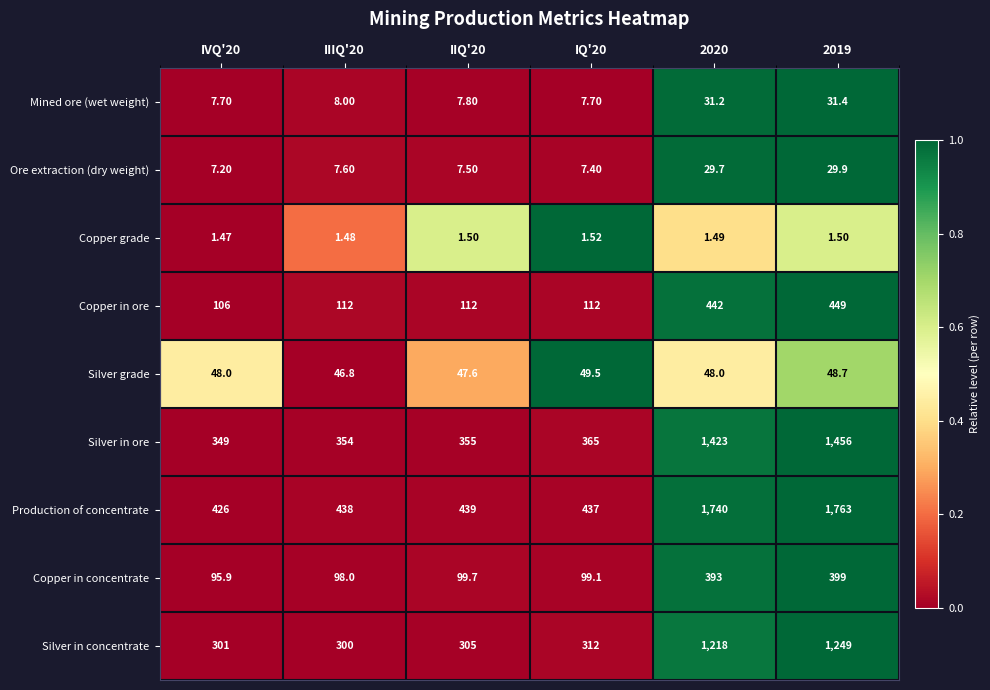

Is the value of Silver grade at 2020 greater than the value of Copper in ore at IQ'20?

No